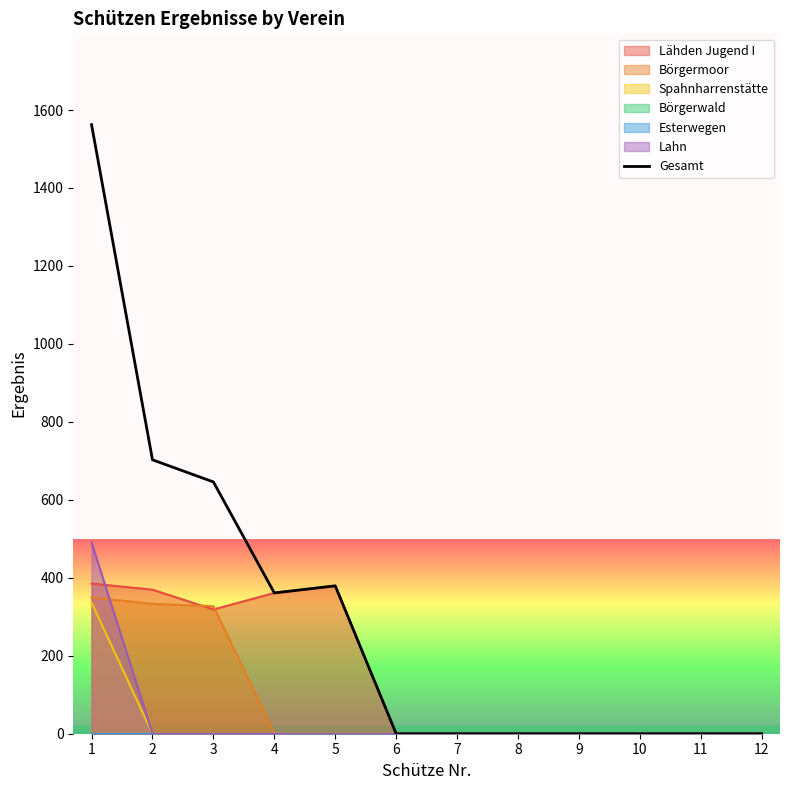

How many positive values are there?

5